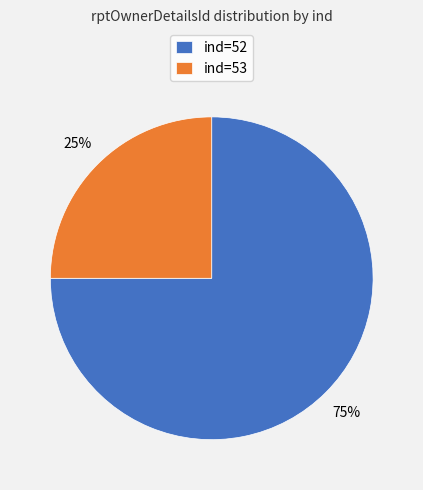

Do ind=52 and ind=53 together represent more than half of the pie?

Yes